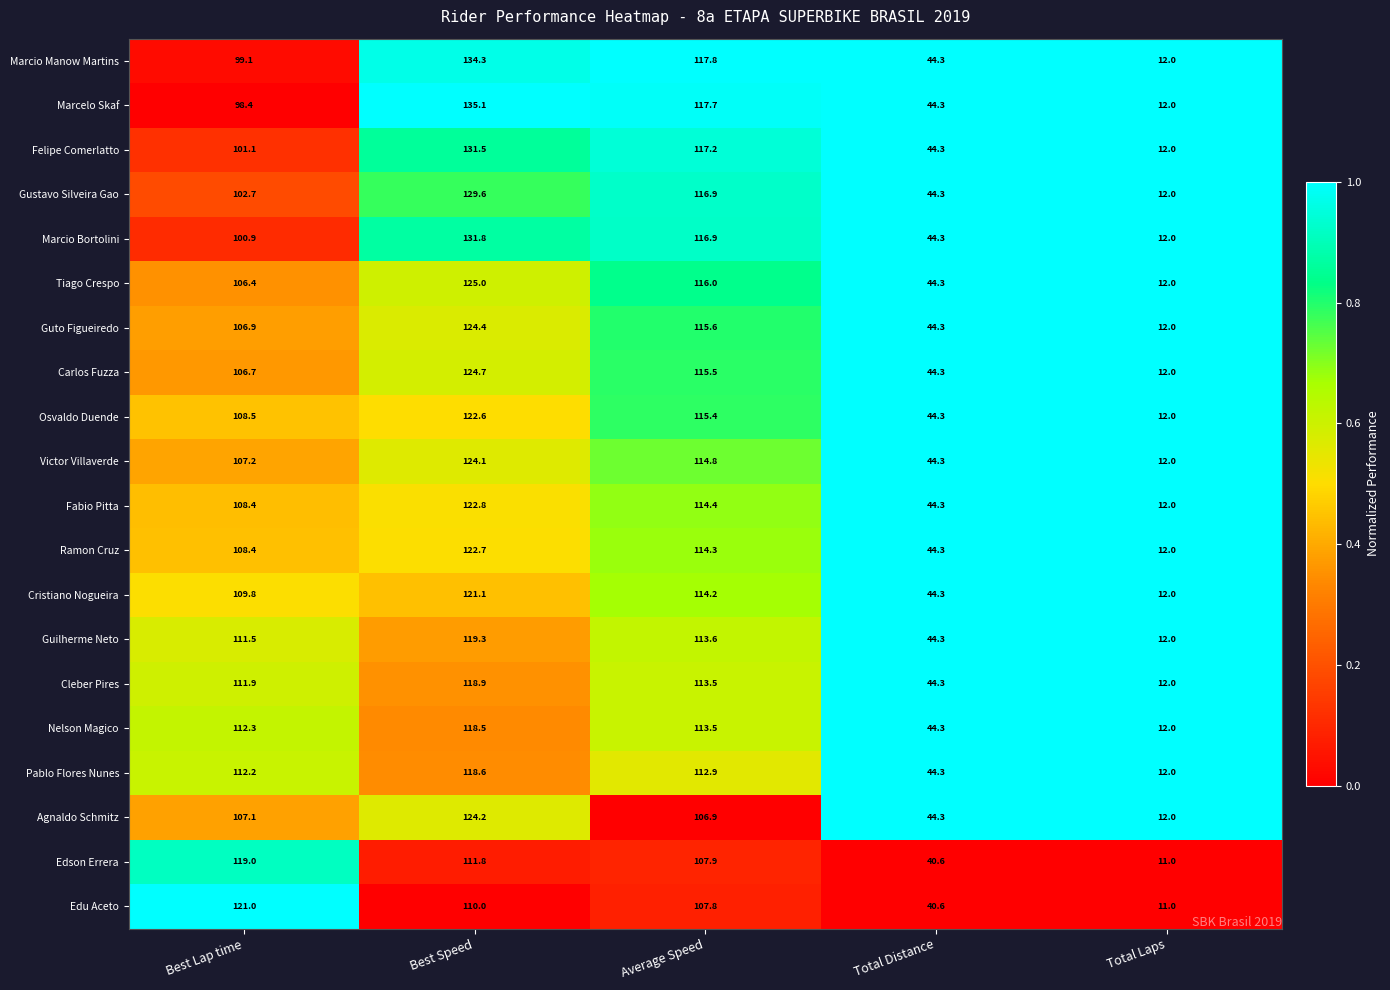

Where does the Guto Figueiredo series first go above 106?

Best Lap time